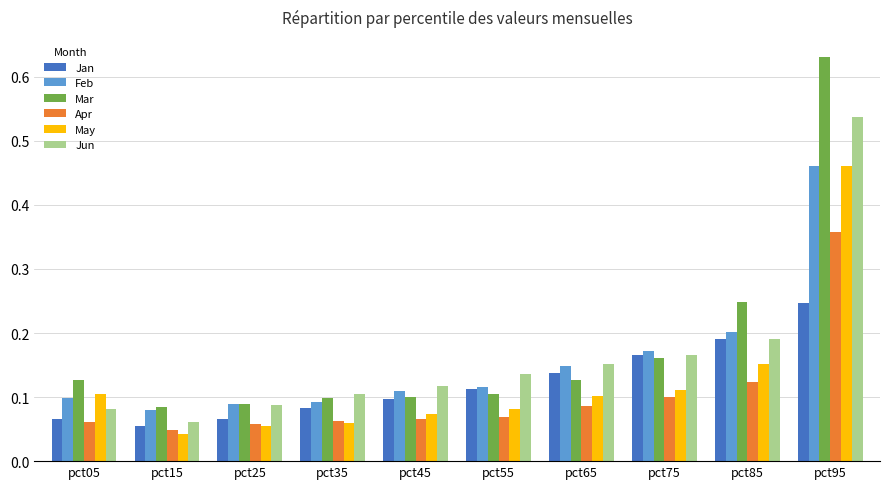

How many Feb values are between 0 and 1?

10